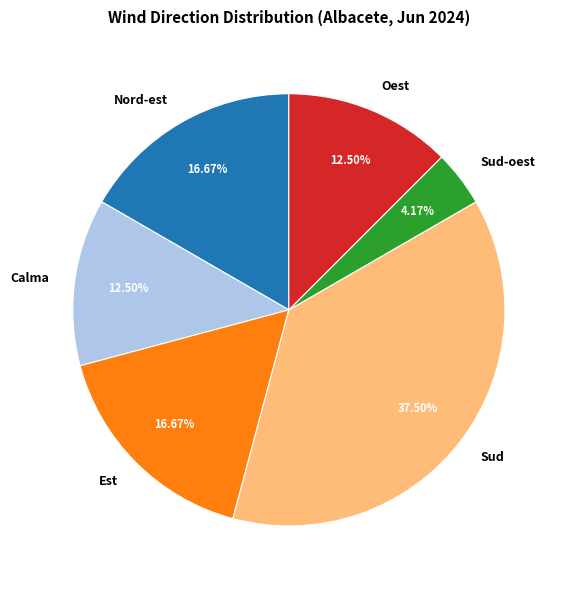

Is there a majority slice in this chart?

No